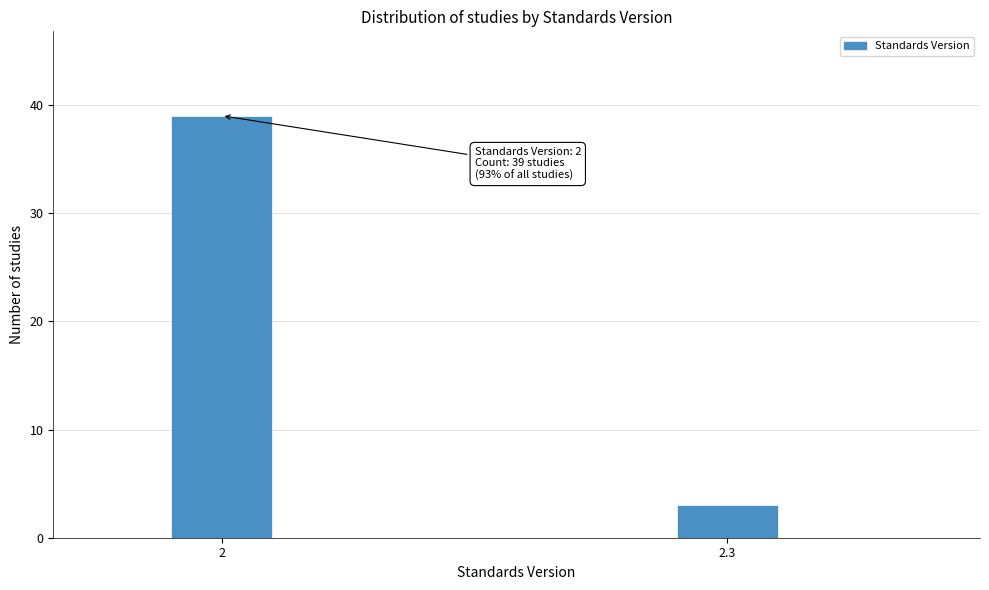

Reading left to right, extract all data points from this chart.

39	3